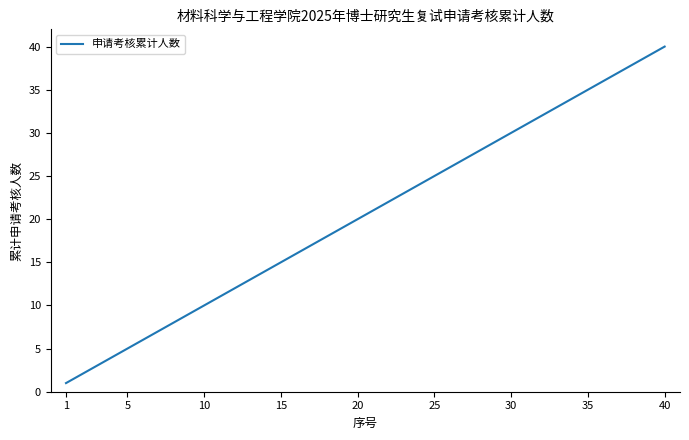

What is the maximum value shown in the chart?

40